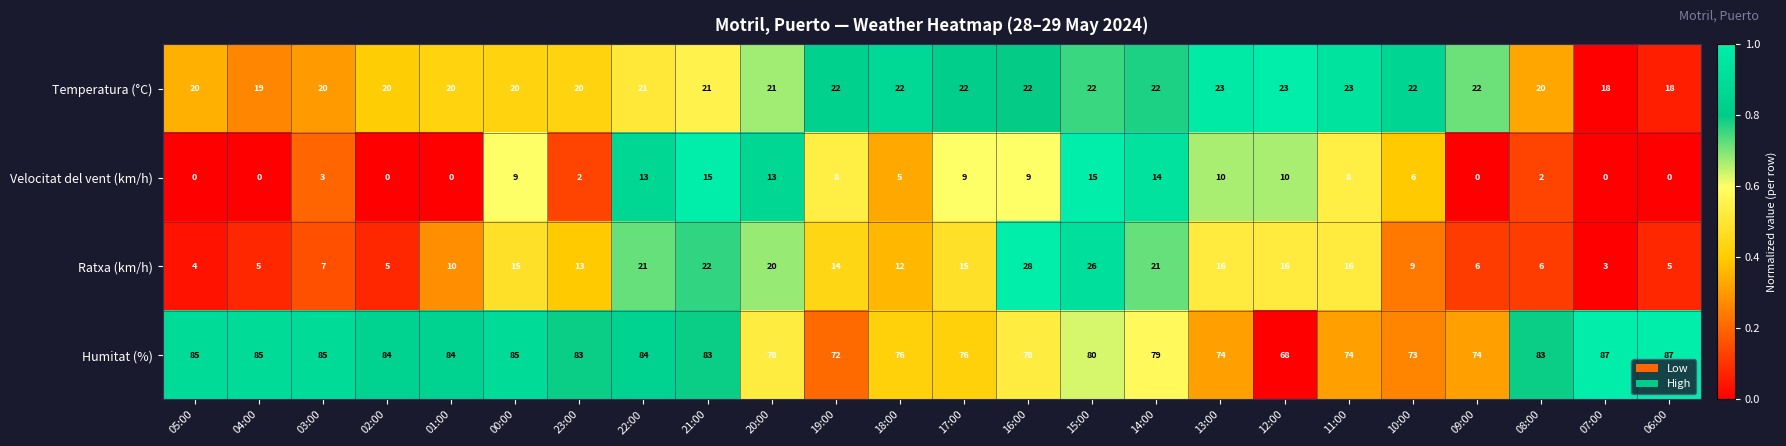

At which category is the sum across all series the highest?

15:00